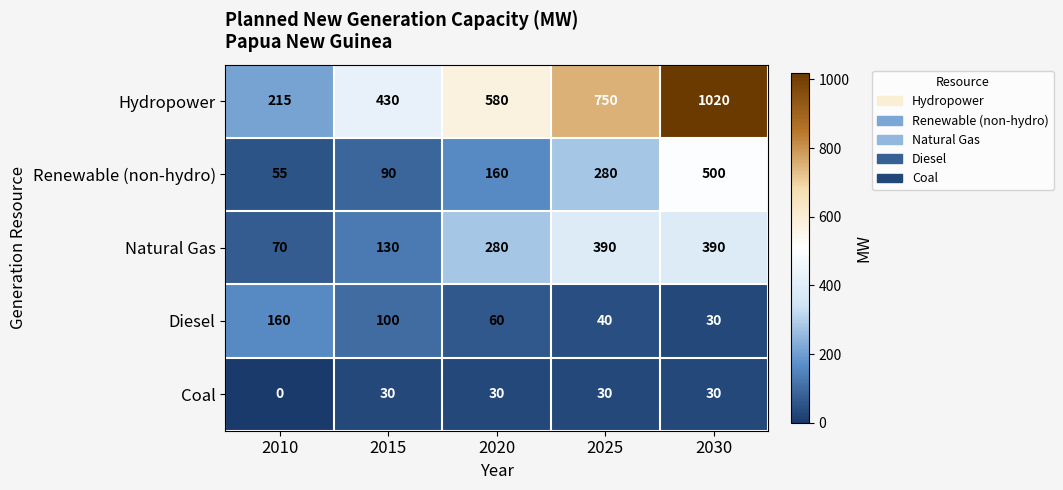

What is the maximum value shown in the chart?

1020